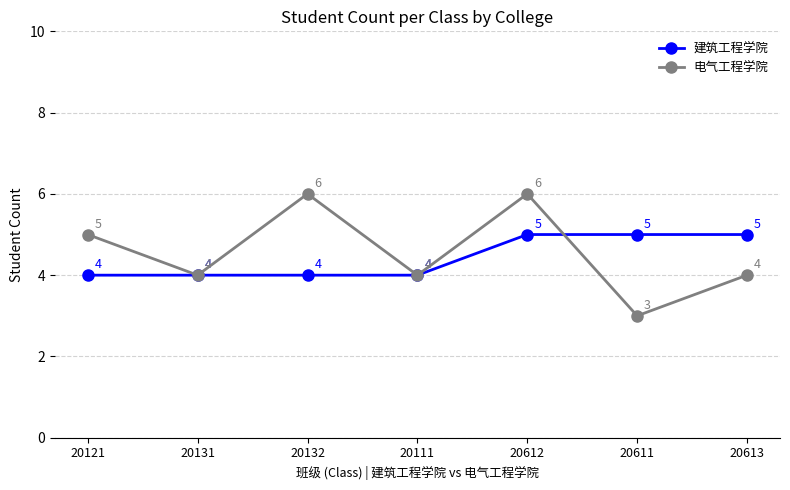

True or false: 建筑工程学院 has a value of 2 at 20611.

False